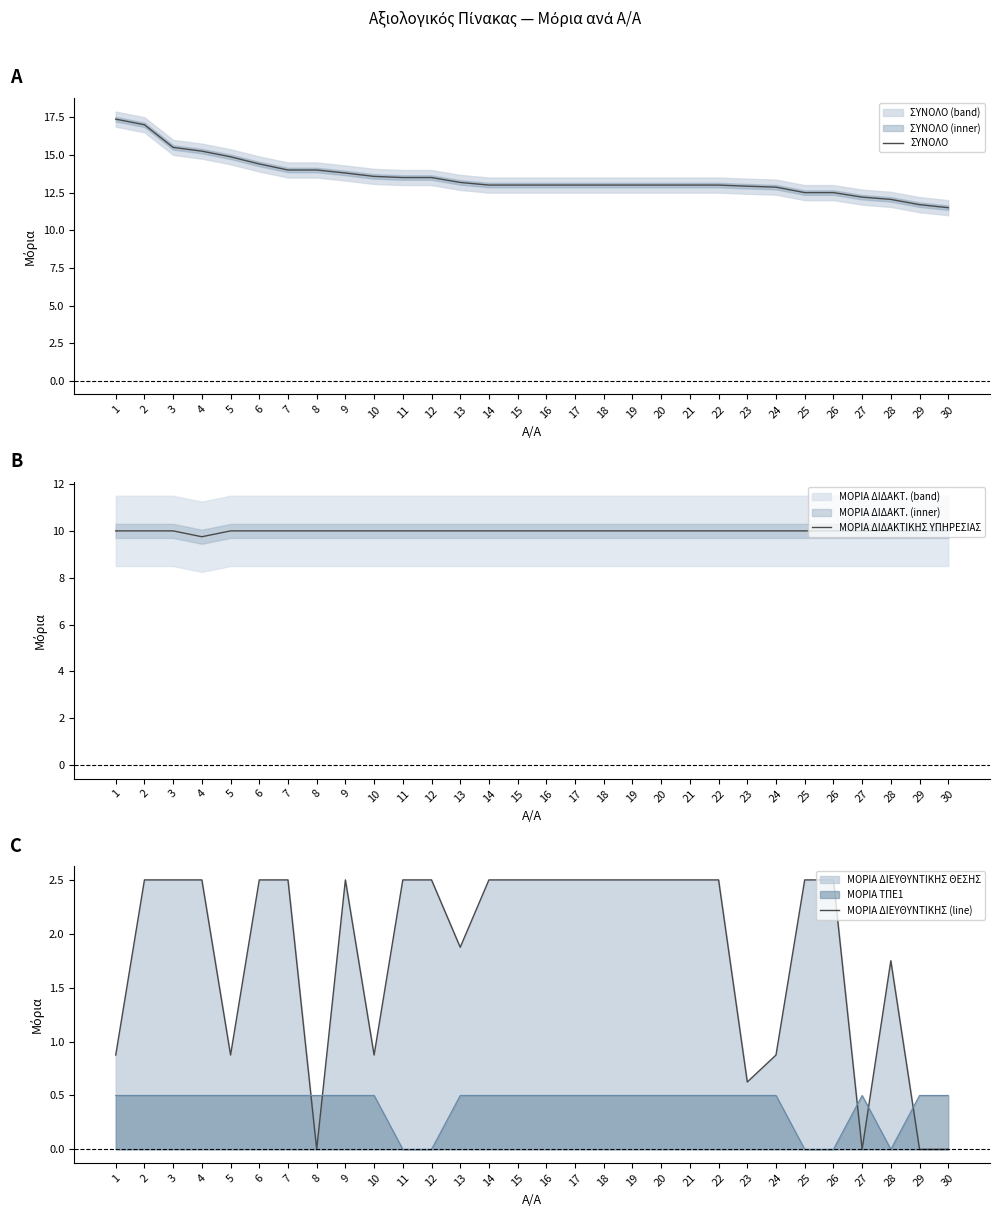

Which category has the highest value across all series?

1